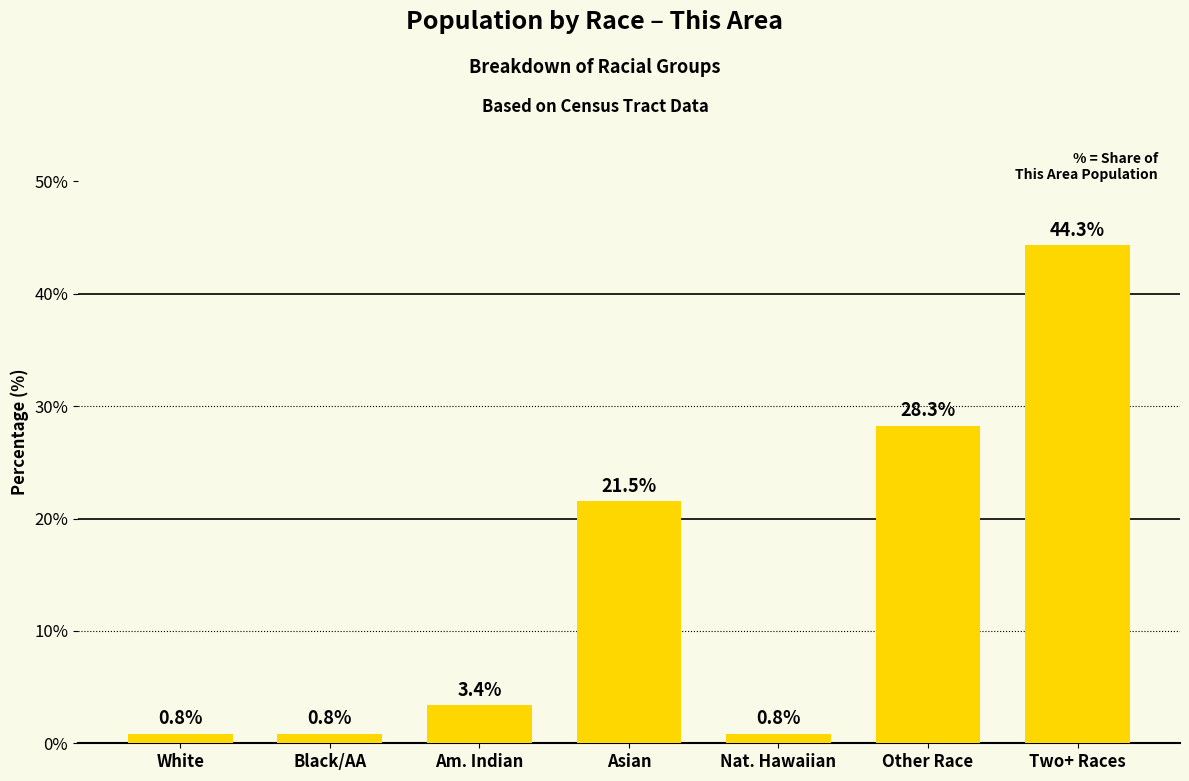

Does the chart contain any negative values?

No